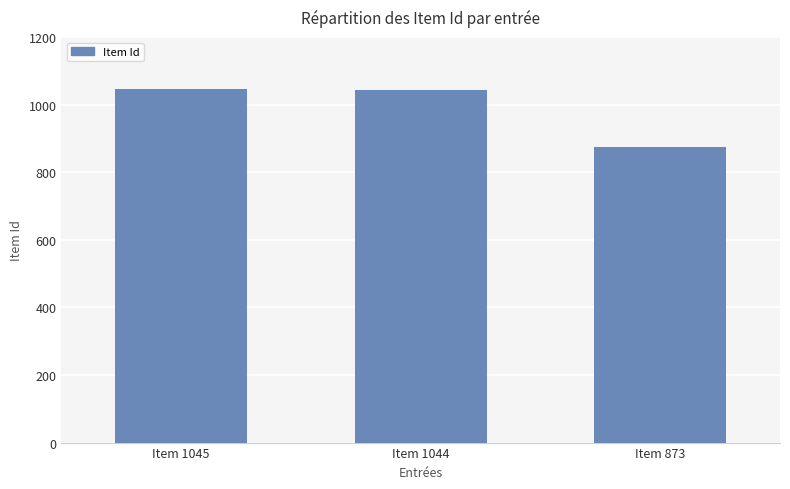

True or false: the data shows 1044 at Item 1044.

True